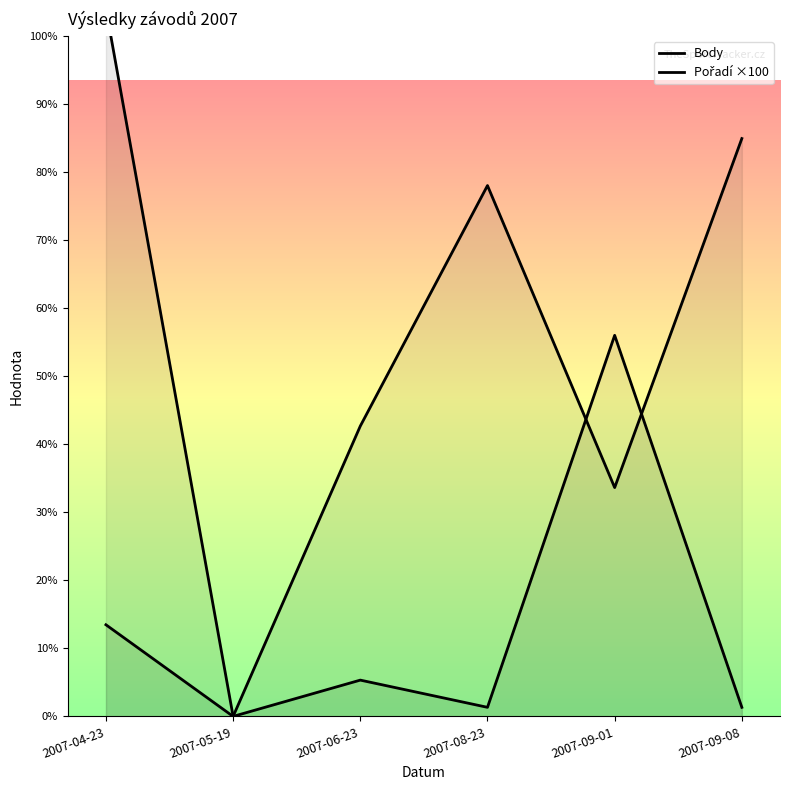

What is the sum of the Body values at 2007-04-23 and 2007-09-01?

3532